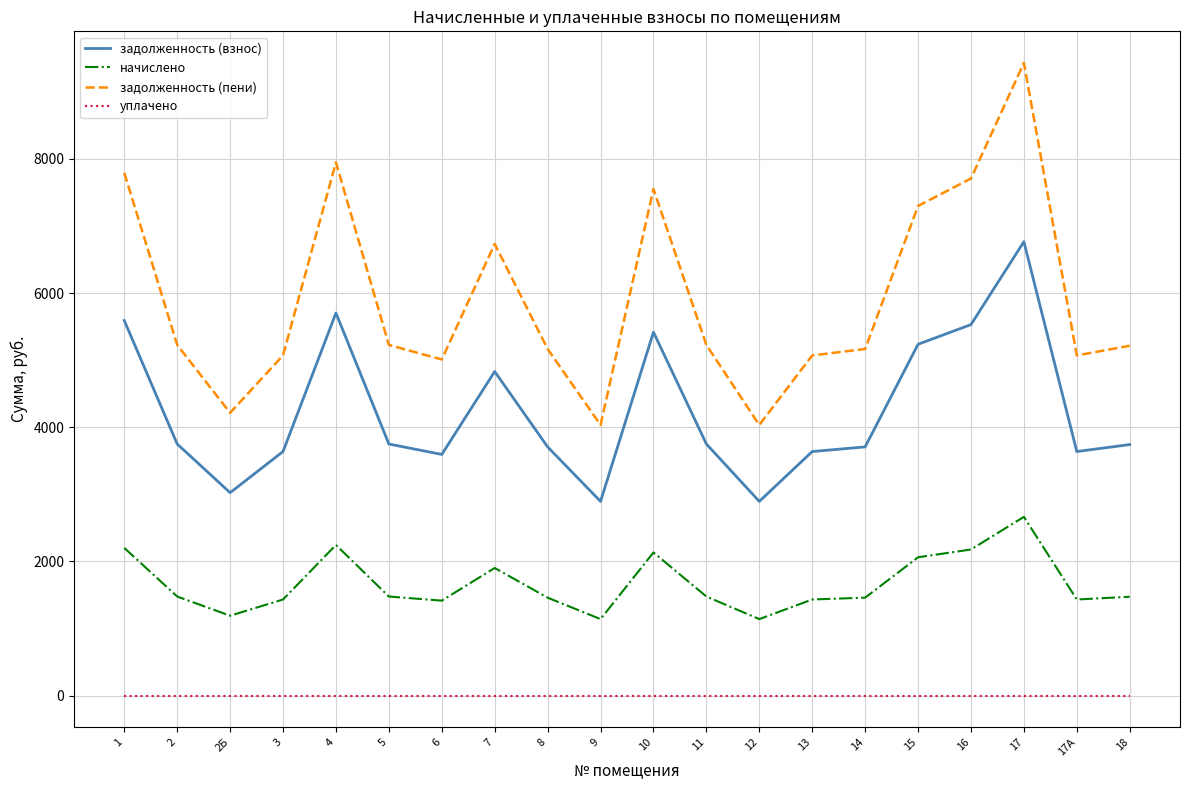

What is the minimum value for задолженность (пени)?

4034.1